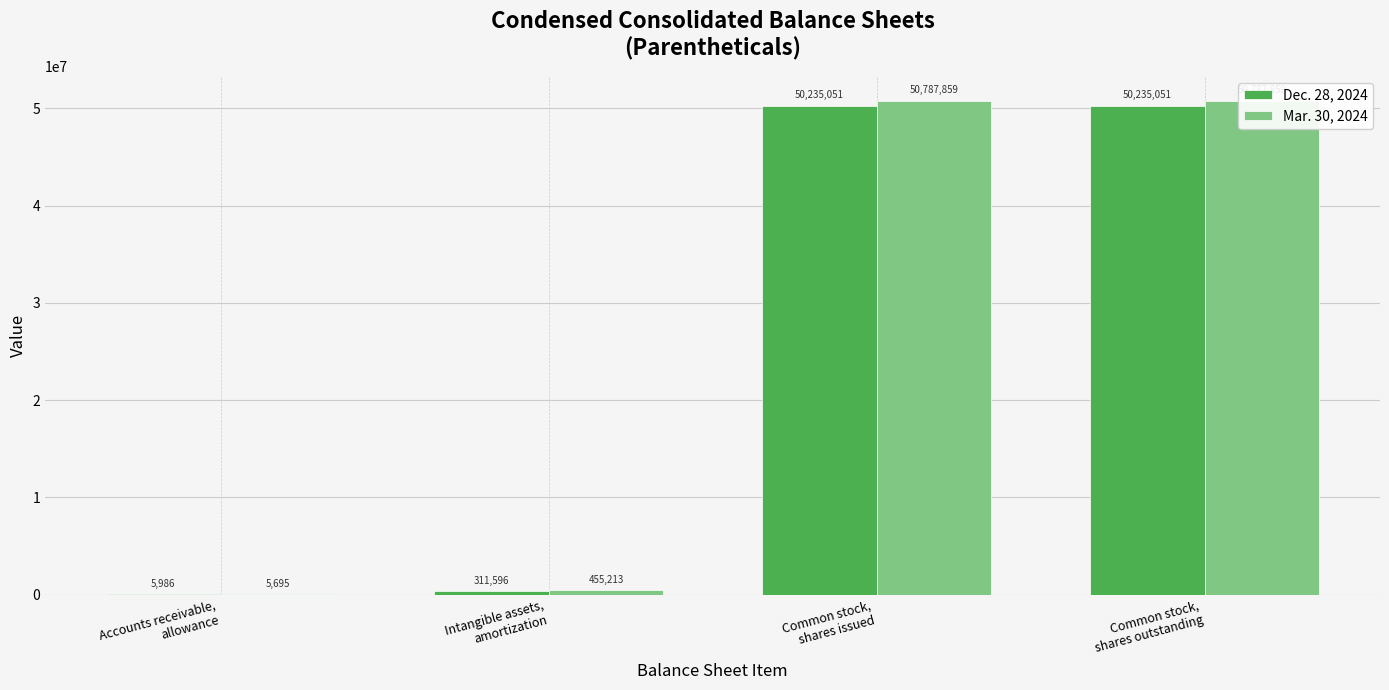

What is the value of the Dec. 28, 2024 bar at the 1st from the left?

5986